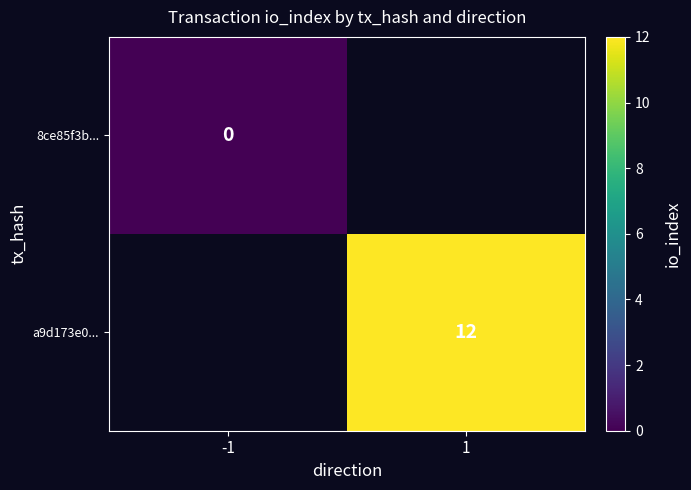

Count the number of data series in this chart.

2